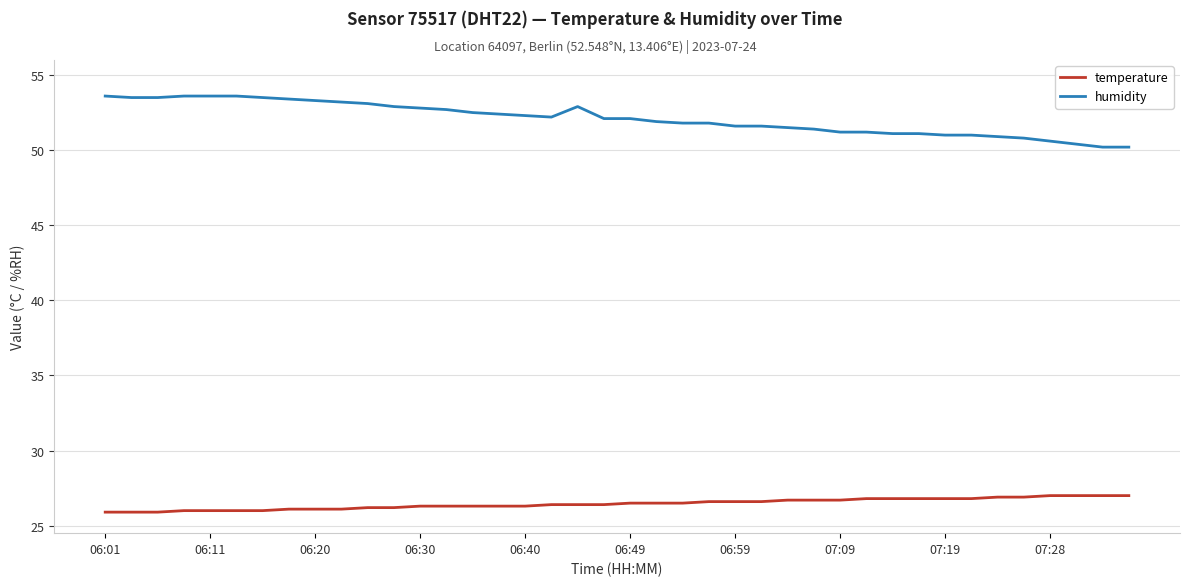

Which series has the largest range (max minus min)?

humidity